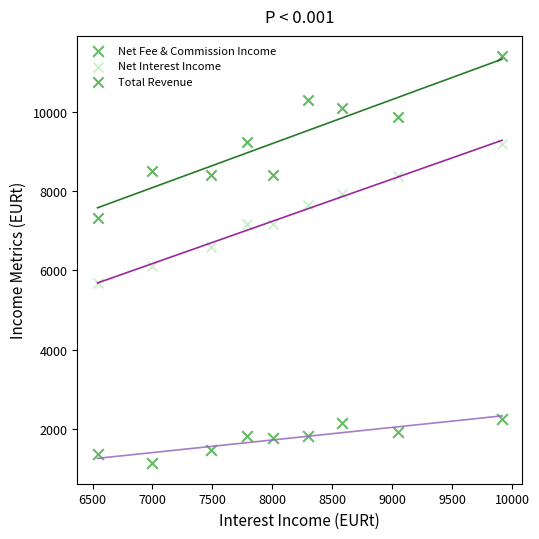

Which series contains the highest Y value?

Total Revenue